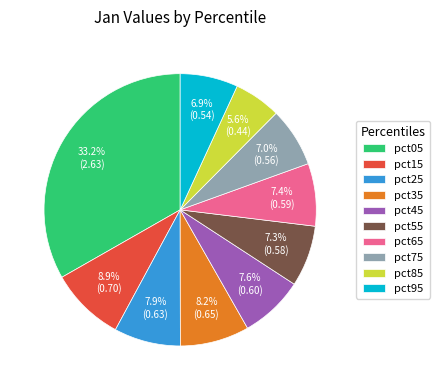

Which category has the biggest portion of the pie?

pct05